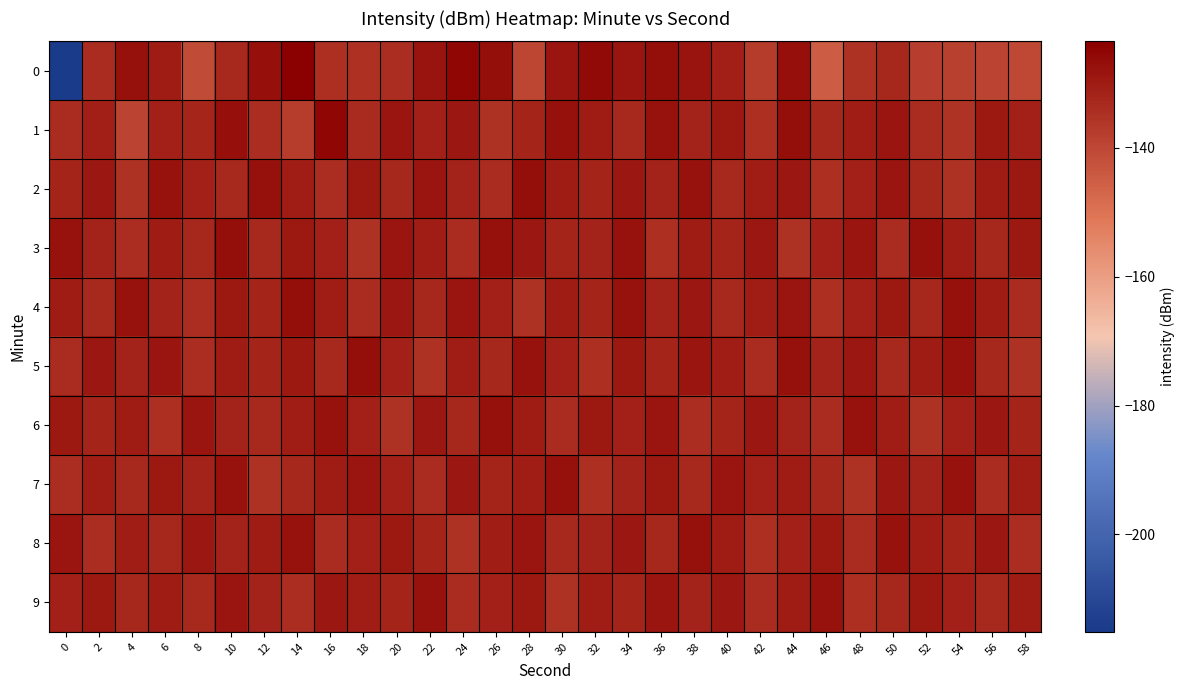

Reading right to left, transcribe all the data shown in this chart.

0: 58=-140.1	56=-138.9	54=-138.5	52=-137.9	50=-132.4	48=-135.2	46=-144.7	44=-127.1	42=-137.3	40=-131.0	38=-128.3	36=-126.7	34=-128.8	32=-126.0	30=-128.7	28=-139.9	26=-126.7	24=-125.0	22=-128.4	20=-134.1	18=-134.8	16=-134.3	14=-123.5	12=-127.4	10=-132.8	8=-141.0	6=-130.3	4=-127.5	2=-133.8	0=-215.1
1: 58=-131.0	56=-129.5	54=-135.5	52=-133.5	50=-128.5	48=-130.5	46=-132.5	44=-127.0	42=-134.5	40=-129.5	38=-131.5	36=-128.0	34=-133.0	32=-130.0	30=-127.5	28=-132.0	26=-135.0	24=-129.0	22=-131.0	20=-128.5	18=-133.4	16=-125.1	14=-137.7	12=-134.1	10=-127.2	8=-132.3	6=-131.1	4=-139.0	2=-130.7	0=-133.5
2: 58=-129.5	56=-130.0	54=-135.0	52=-132.5	50=-128.5	48=-131.0	46=-134.5	44=-129.0	42=-130.5	40=-133.0	38=-128.0	36=-131.5	34=-129.0	32=-132.0	30=-130.0	28=-127.0	26=-133.5	24=-131.5	22=-128.5	20=-132.5	18=-129.5	16=-134.0	14=-130.5	12=-127.5	10=-133.0	8=-131.0	6=-128.0	4=-135.0	2=-129.0	0=-132.0
3: 58=-129.5	56=-132.5	54=-130.5	52=-127.5	50=-133.5	48=-128.5	46=-131.0	44=-135.0	42=-129.0	40=-132.0	38=-130.0	36=-134.5	34=-128.0	32=-131.5	30=-132.0	28=-129.0	26=-127.5	24=-133.5	22=-130.5	20=-128.5	18=-135.0	16=-131.0	14=-129.5	12=-133.0	10=-127.0	8=-132.5	6=-130.0	4=-134.0	2=-131.5	0=-128.0
4: 58=-133.5	56=-130.0	54=-127.5	52=-132.5	50=-129.5	48=-131.0	46=-134.5	44=-128.5	42=-130.5	40=-133.0	38=-129.0	36=-131.5	34=-128.0	32=-132.0	30=-130.0	28=-135.0	26=-131.0	24=-128.5	22=-132.5	20=-129.0	18=-133.5	16=-130.5	14=-127.0	12=-132.0	10=-129.5	8=-134.0	6=-131.5	4=-128.0	2=-133.0	0=-130.0
5: 58=-135.0	56=-132.5	54=-128.0	52=-130.0	50=-133.0	48=-129.0	46=-131.5	44=-127.5	42=-133.5	40=-130.5	38=-128.5	36=-132.0	34=-129.5	32=-134.5	30=-131.0	28=-128.0	26=-132.5	24=-130.5	22=-135.0	20=-131.0	18=-127.0	16=-133.0	14=-129.5	12=-132.0	10=-130.0	8=-134.0	6=-128.5	4=-131.5	2=-129.0	0=-133.5
6: 58=-132.0	56=-129.0	54=-131.0	52=-135.0	50=-130.5	48=-128.0	46=-133.5	44=-131.5	42=-129.0	40=-132.0	38=-134.0	36=-128.5	34=-131.0	32=-129.5	30=-133.5	28=-130.0	26=-127.5	24=-132.5	22=-129.0	20=-135.0	18=-131.0	16=-128.0	14=-130.5	12=-133.0	10=-131.5	8=-128.5	6=-134.5	4=-130.0	2=-132.0	0=-129.5
7: 58=-130.5	56=-133.5	54=-128.0	52=-131.5	50=-129.0	48=-135.0	46=-132.5	44=-130.0	42=-131.0	40=-128.5	38=-133.0	36=-129.5	34=-131.5	32=-134.5	30=-127.5	28=-130.5	26=-132.0	24=-129.0	22=-133.5	20=-131.0	18=-128.5	16=-130.0	14=-132.5	12=-135.0	10=-128.0	8=-131.5	6=-129.5	4=-133.0	2=-130.5	0=-134.0
8: 58=-134.0	56=-129.0	54=-132.0	52=-130.5	50=-128.0	48=-133.5	46=-129.5	44=-131.0	42=-134.5	40=-130.0	38=-127.5	36=-132.5	34=-129.0	32=-131.5	30=-133.0	28=-128.5	26=-130.5	24=-135.0	22=-132.0	20=-129.5	18=-131.0	16=-133.5	14=-128.0	12=-130.0	10=-131.5	8=-129.0	6=-132.5	4=-130.5	2=-134.0	0=-128.5
9: 58=-130.0	56=-133.0	54=-131.0	52=-129.5	50=-132.5	48=-134.5	46=-128.0	44=-130.0	42=-133.5	40=-129.0	38=-131.5	36=-128.5	34=-132.0	32=-130.5	30=-135.0	28=-129.5	26=-131.0	24=-133.5	22=-128.0	20=-132.0	18=-130.5	16=-129.0	14=-134.0	12=-131.5	10=-128.5	8=-133.0	6=-130.0	4=-132.5	2=-129.5	0=-131.0